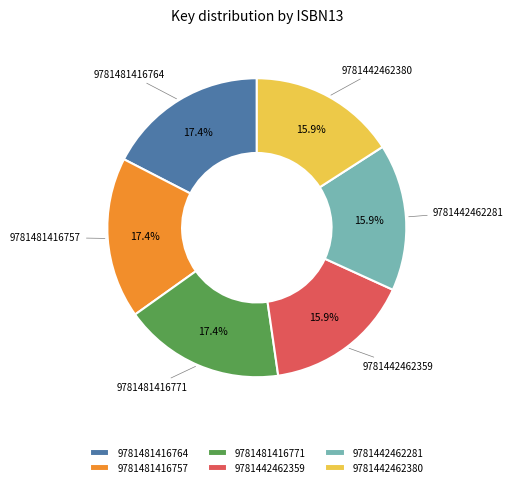

To the nearest percent, what is the difference between the largest and smallest slice percentages?

2%